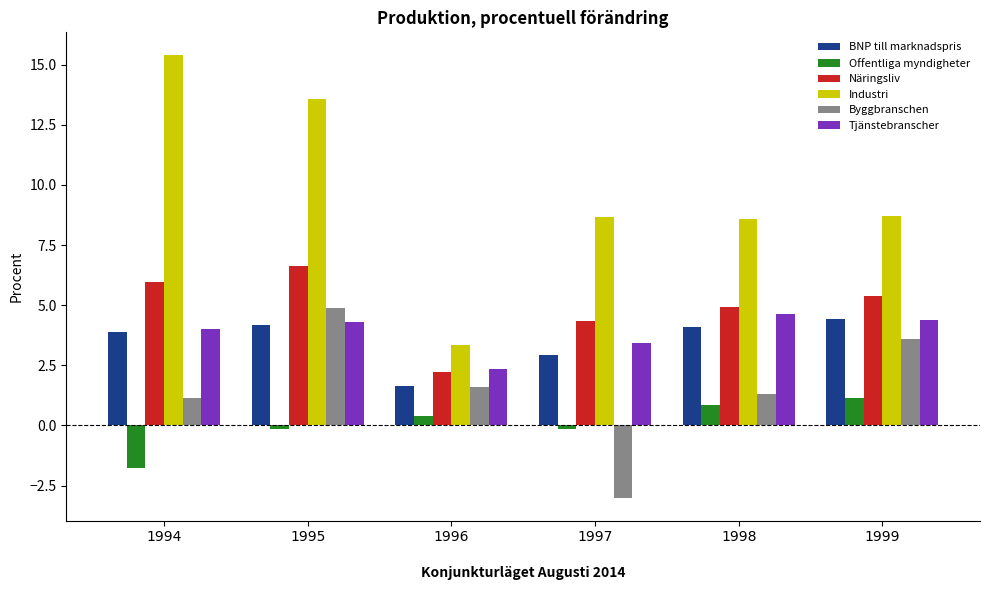

List the labels in order of Byggbranschen value, smallest first.

1997, 1994, 1998, 1996, 1999, 1995